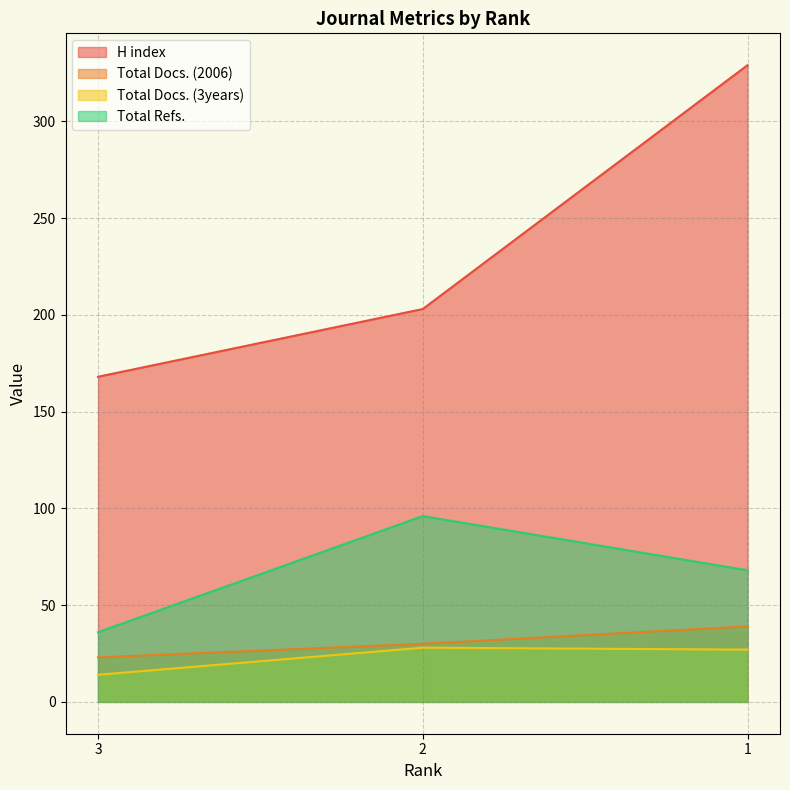

What are all the series names shown in the legend?

H index, Total Docs. (2006), Total Docs. (3years), Total Refs.